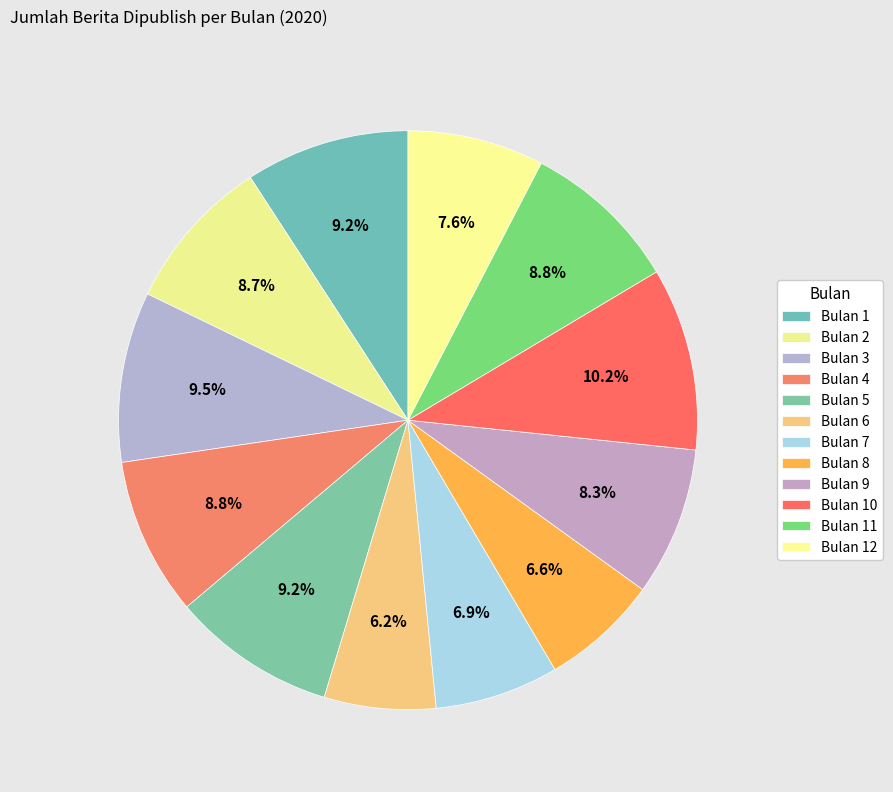

How many segments does this pie chart have?

12